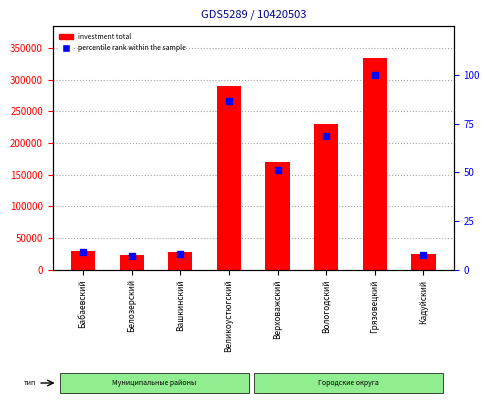

At which category is the sum across all series the highest?

Грязовецкий